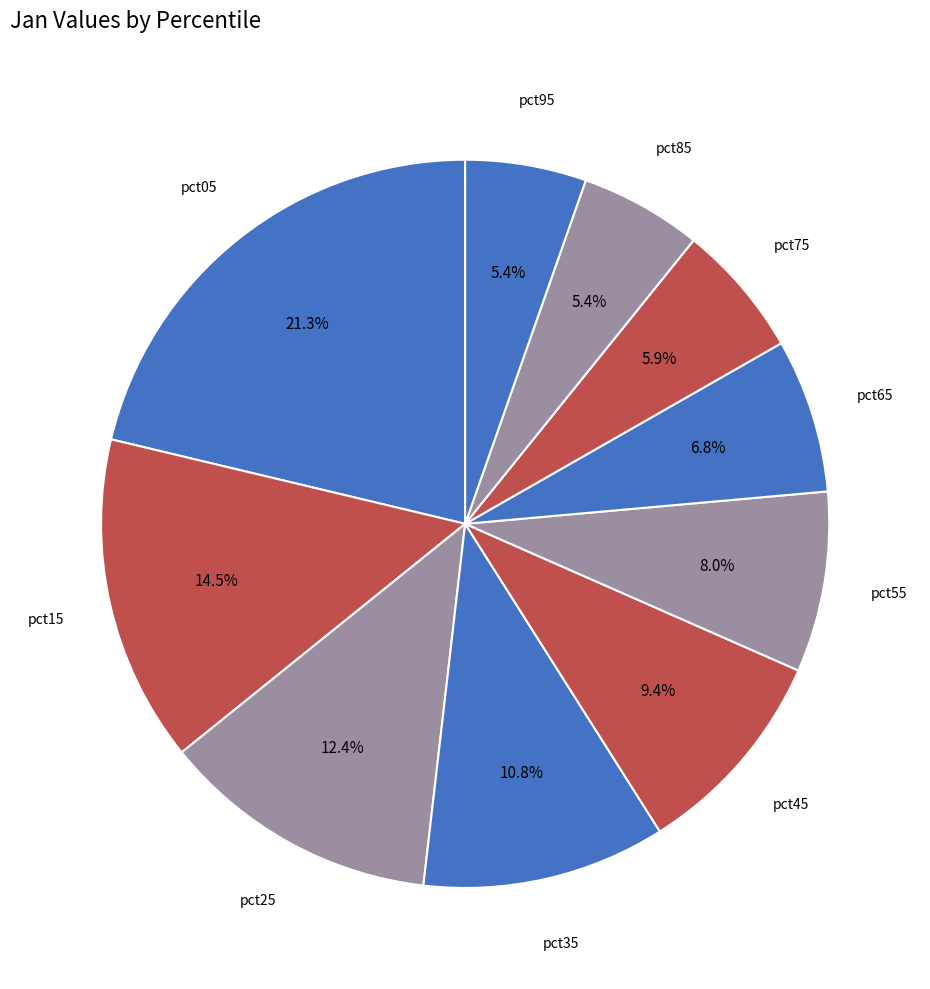

Does pct95 account for over 50% of the chart?

No